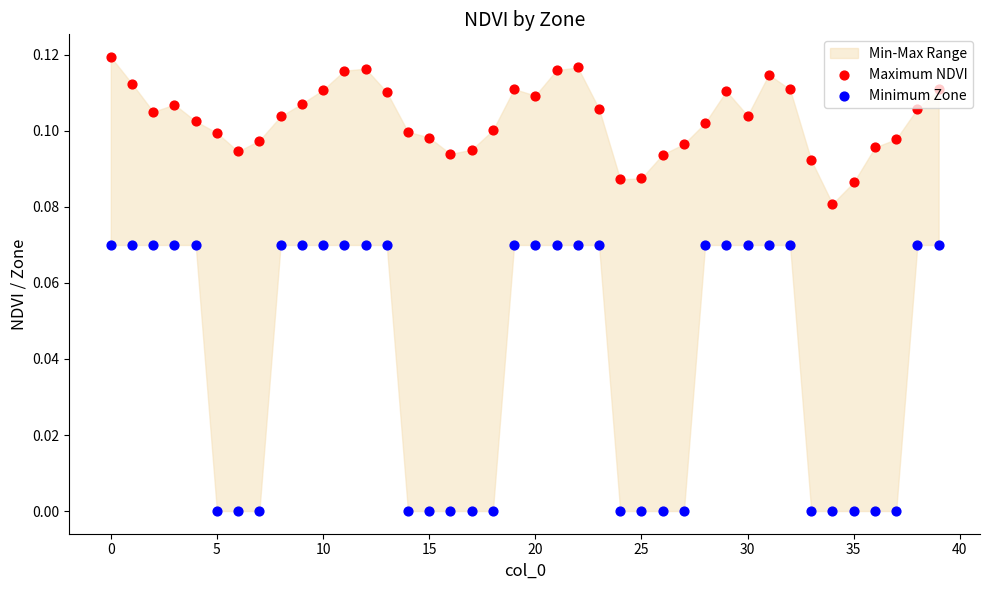

Which series contains the highest Y value?

Maximum NDVI